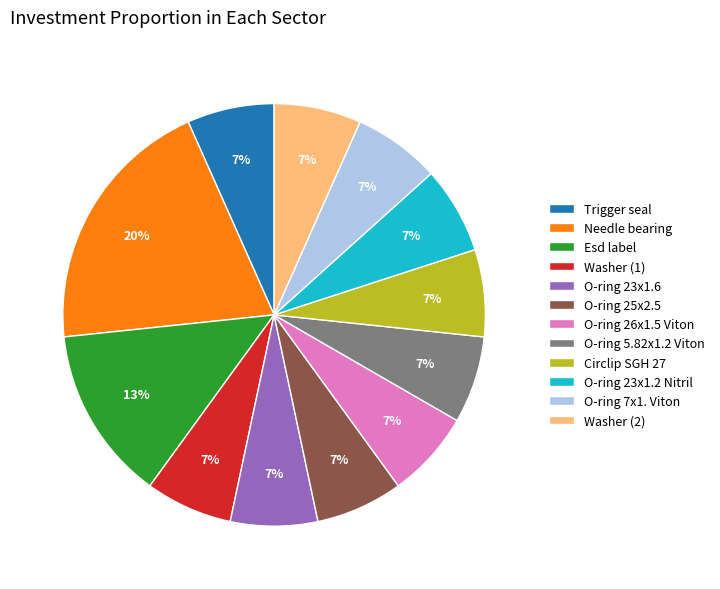

The O-ring 23x1.2 Nitril slice represents 1% of the pie. True or false?

False